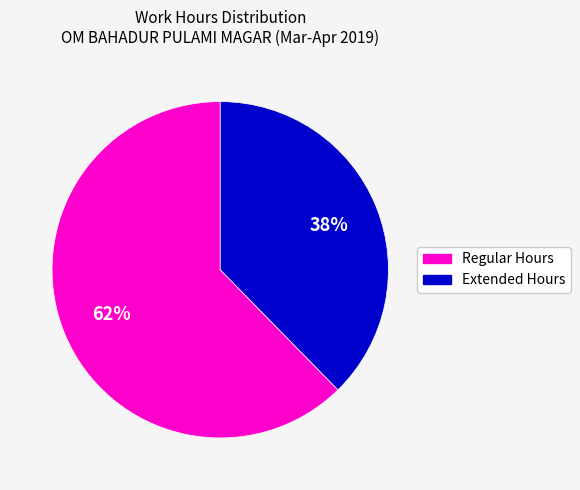

Is there a majority slice in this chart?

Yes